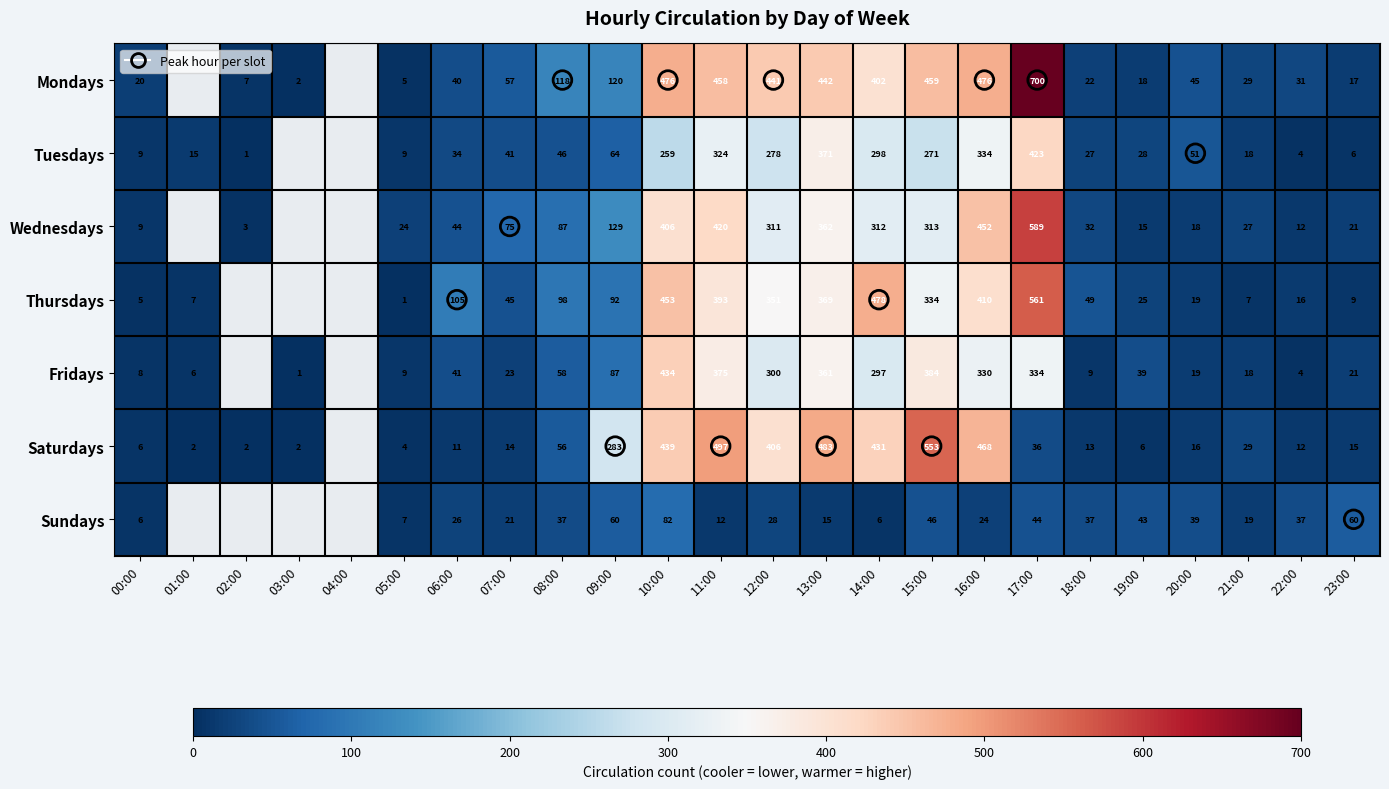

At how many categories does at least one series exceed 198?

9